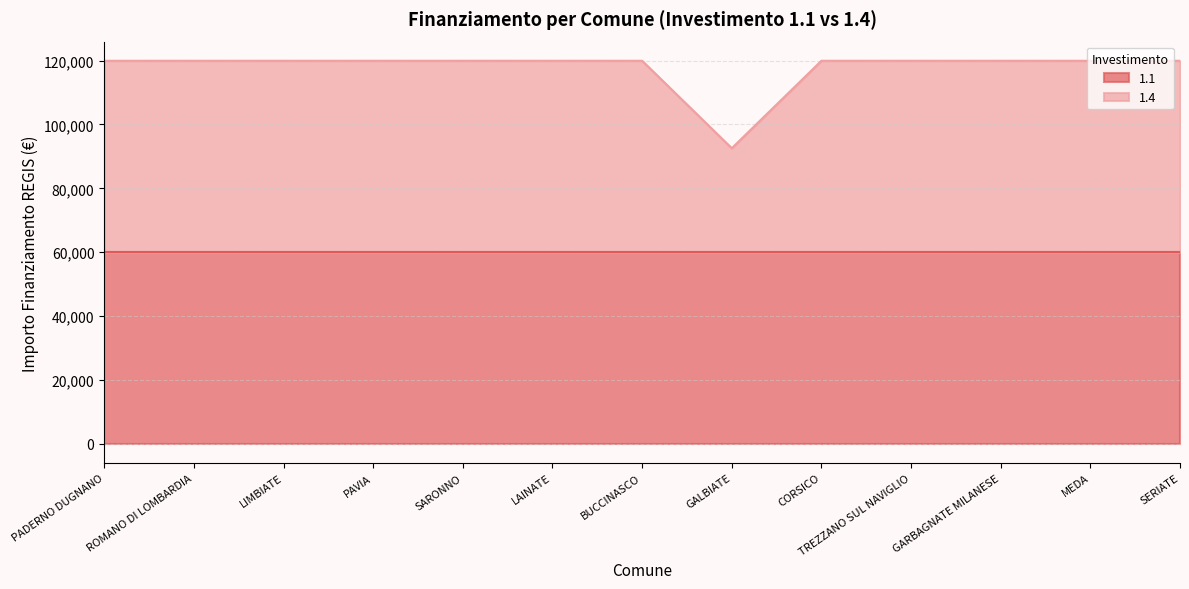

True or false: the data shows 119932 at ROMANO DI LOMBARDIA.

True